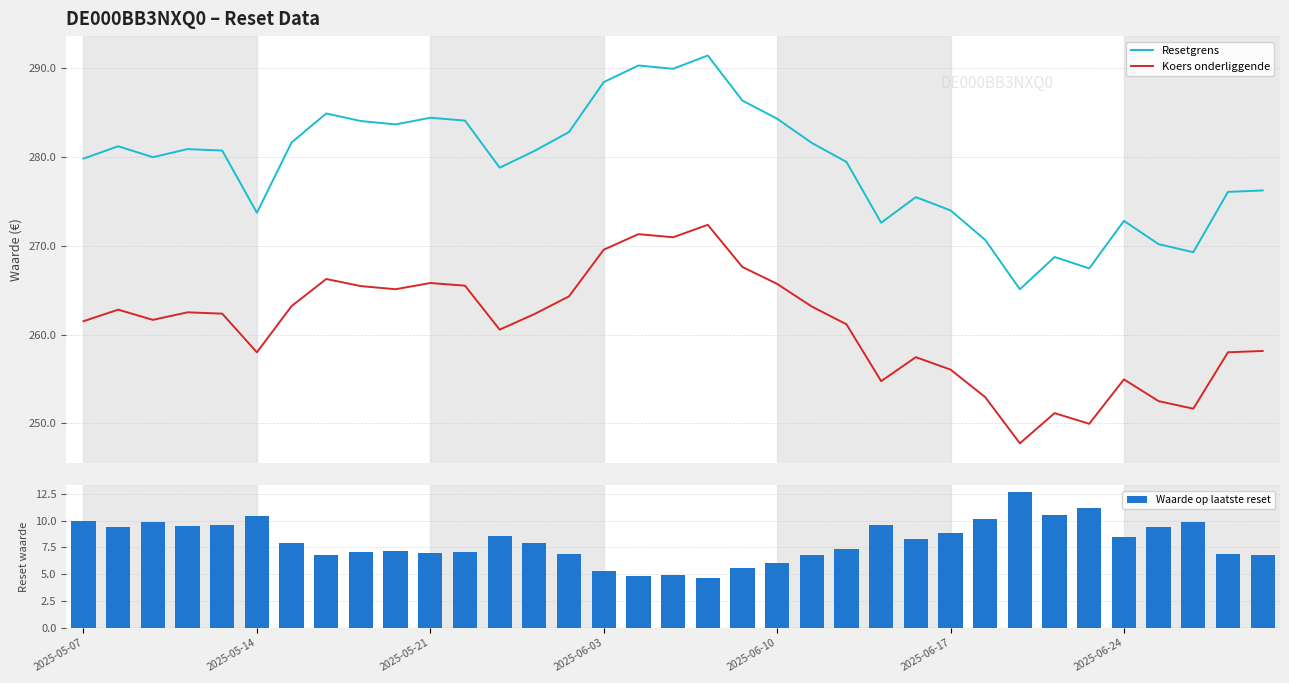

What is the total value across all series at 21?

551.5